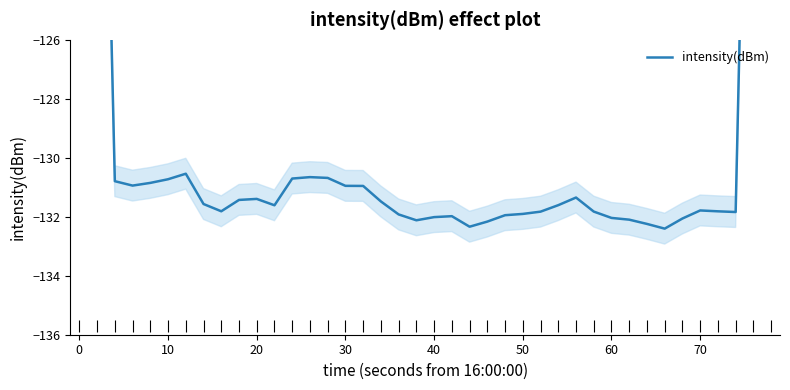

Does the chart have visible grid lines?

No